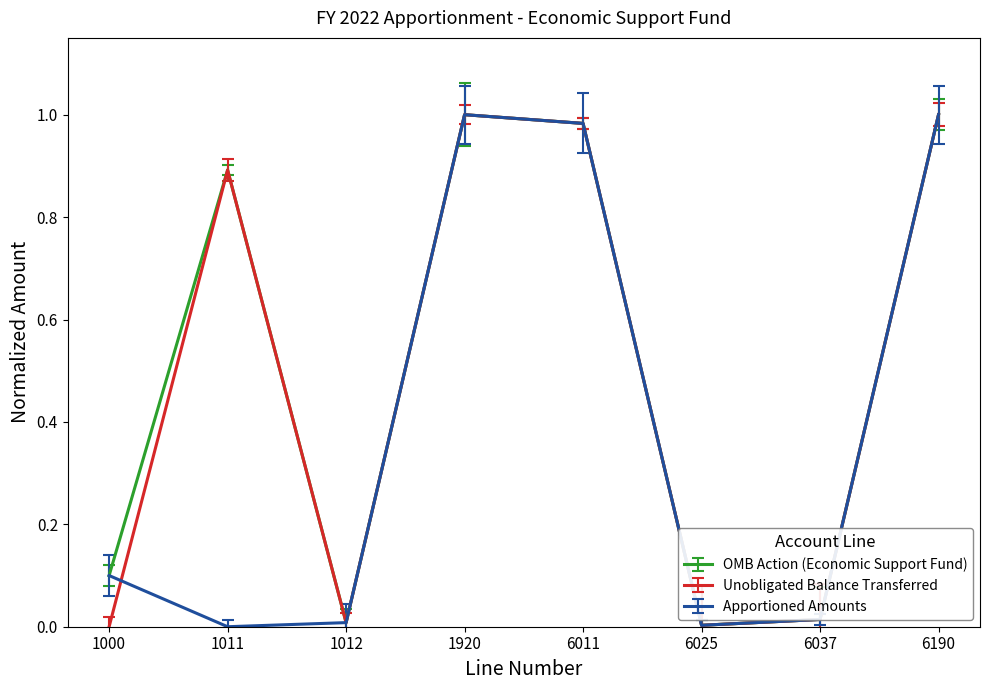

What are all the series names shown in the legend?

OMB Action (Economic Support Fund), Unobligated Balance Transferred, Apportioned Amounts